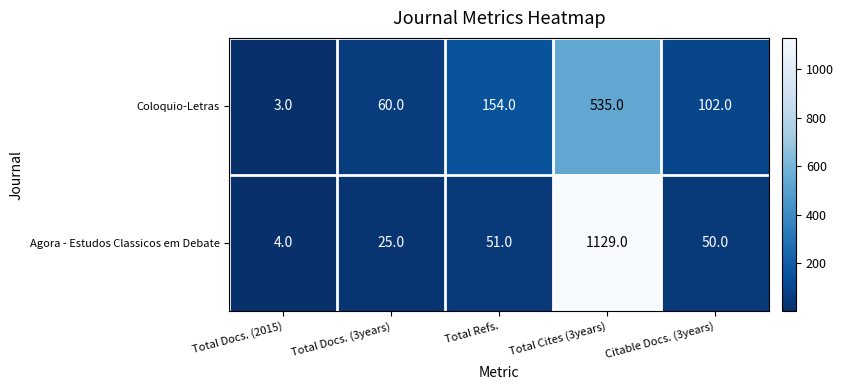

Rank the series by their maximum value, from lowest to highest.

Coloquio-Letras, Agora - Estudos Classicos em Debate